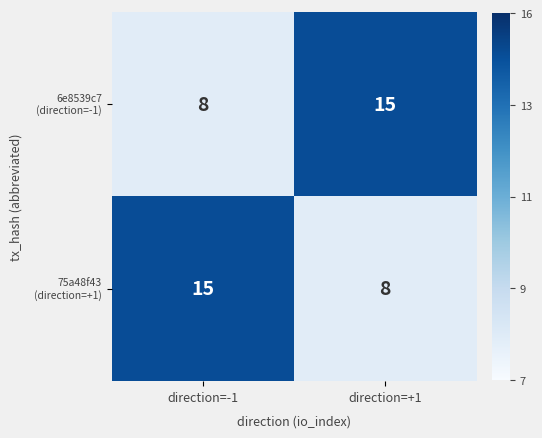

What is the total value across all series at direction=-1?

23